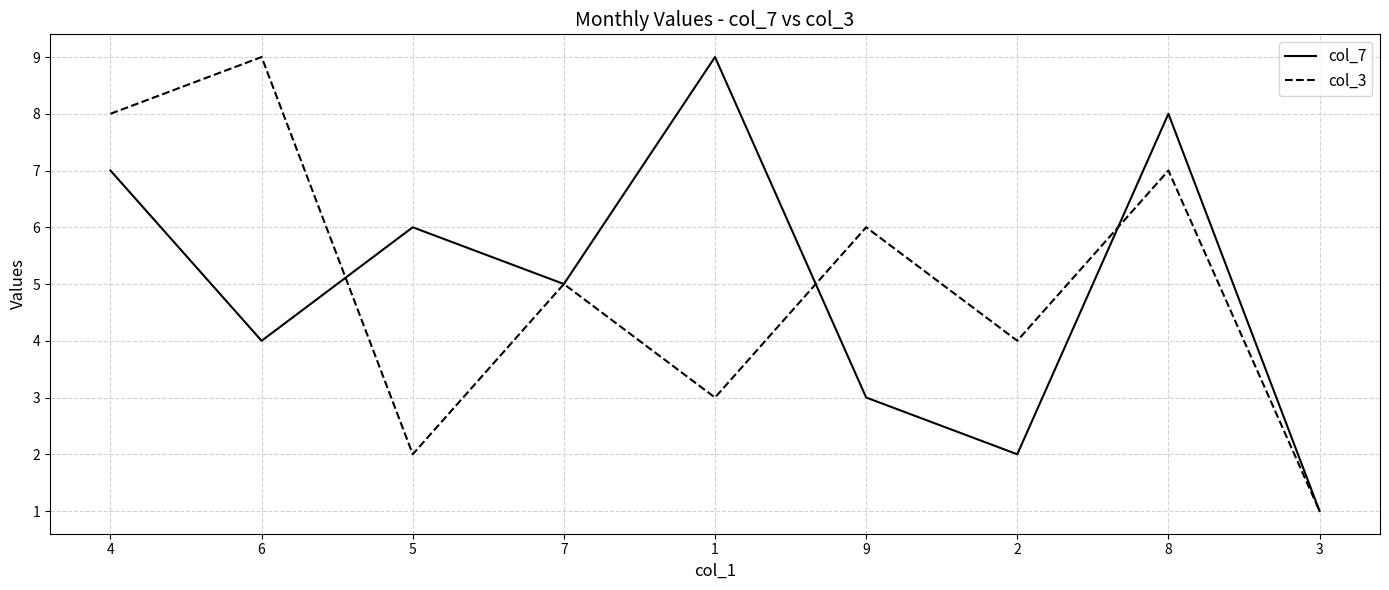

Reading left to right, list all the values displayed in this chart.

col_7: 7	4	6	5	9	3	2	8	1
col_3: 8	9	2	5	3	6	4	7	1